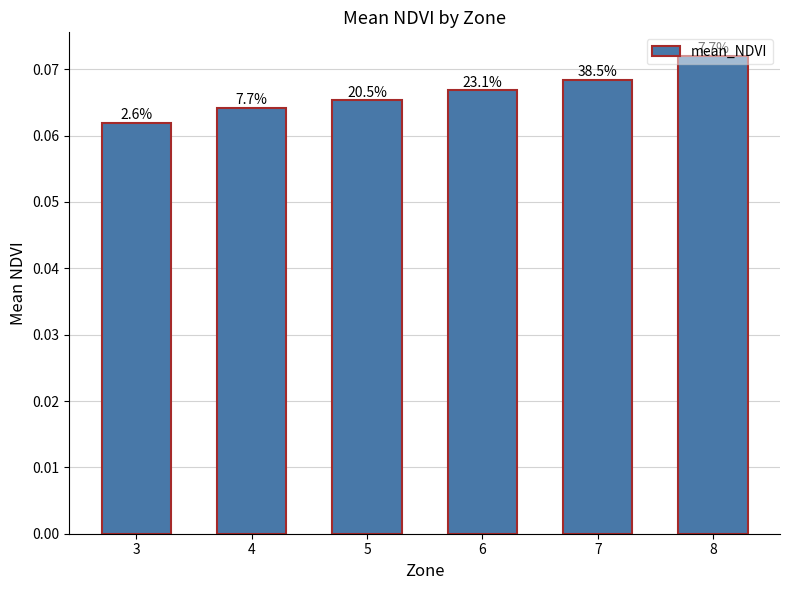

Reading left to right, what are all the values shown in this chart?

0.1	0.1	0.1	0.1	0.1	0.1